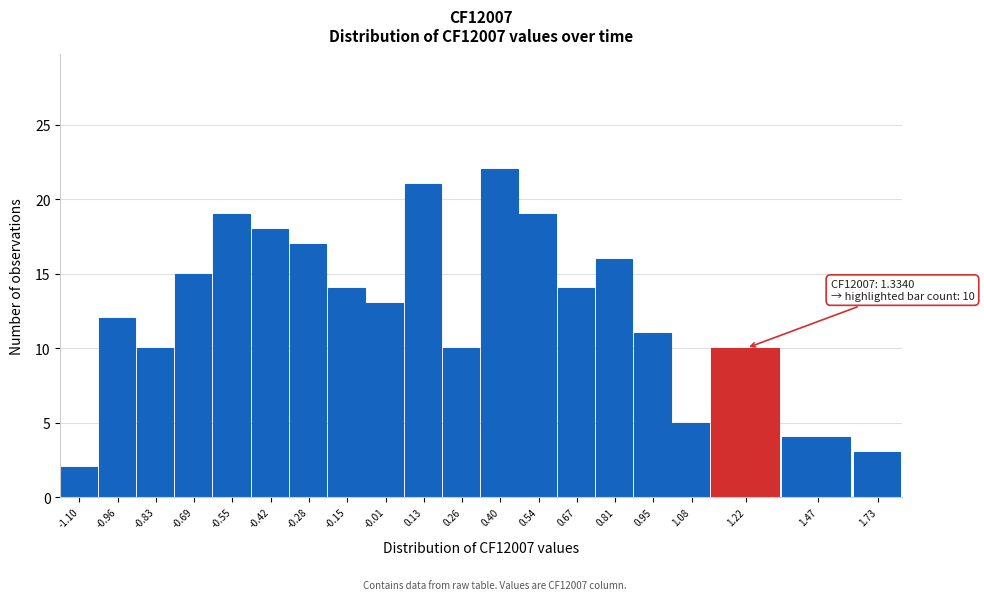

Reading left to right, extract all data points from this chart.

2	12	10	15	19	18	17	14	13	21	10	22	19	14	16	11	5	10	4	3